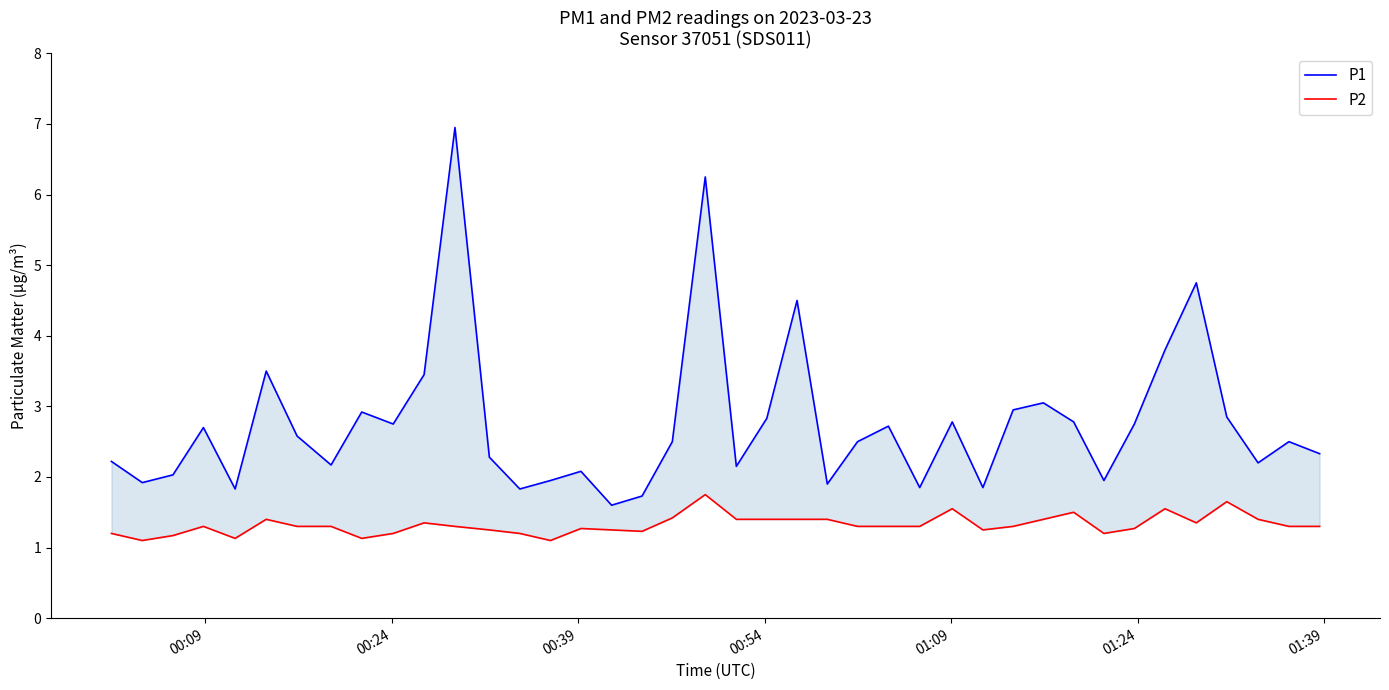

Which series has the largest total across all categories?

P1